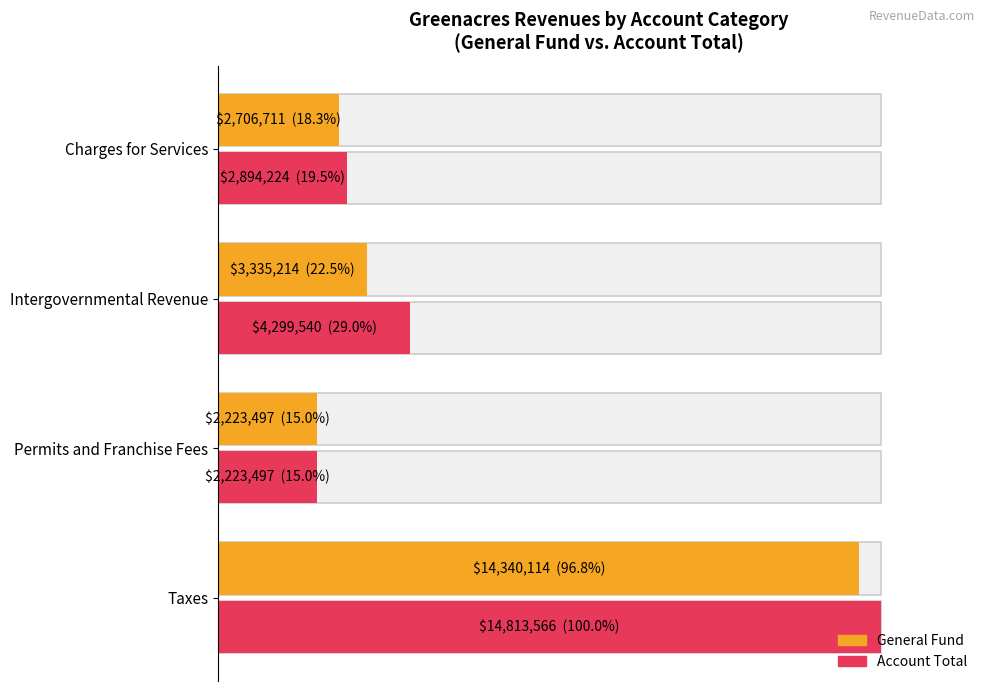

What is the average value of the General Fund series?

38.2